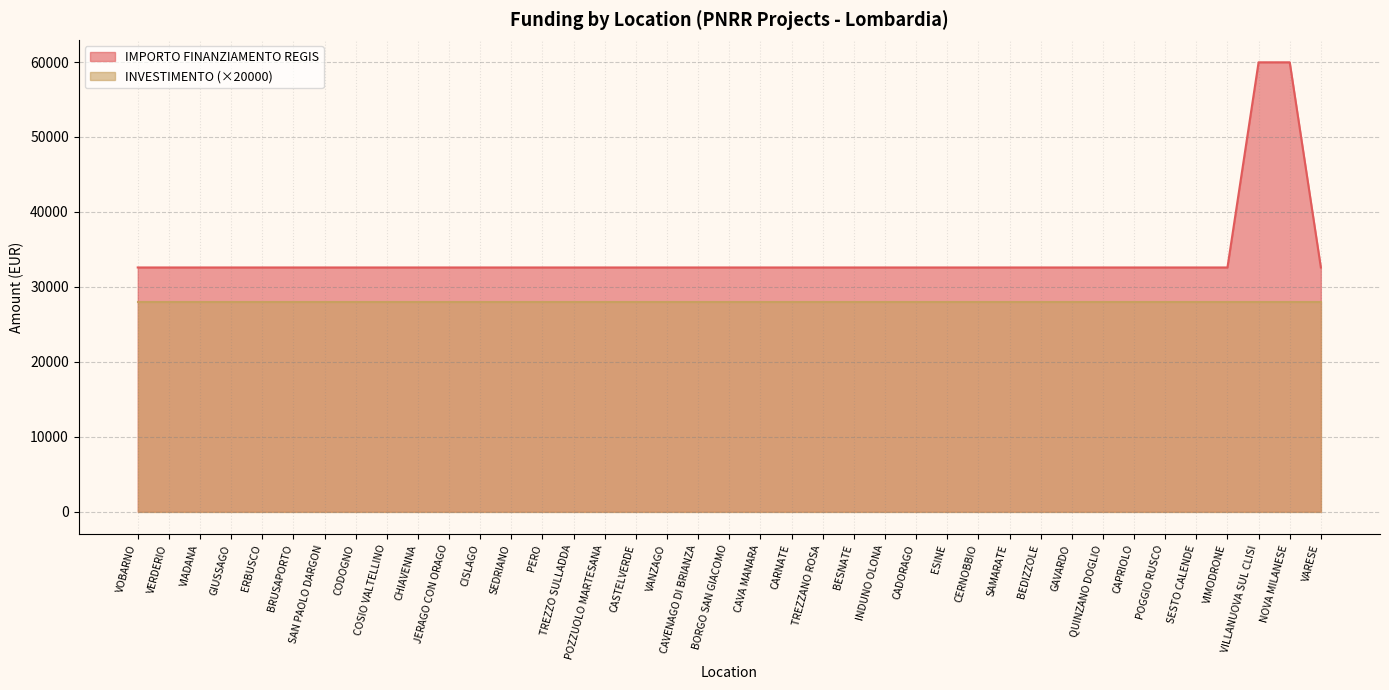

List the labels in order of value, smallest first.

VOBARNO, VERDERIO, VIADANA, GIUSSAGO, ERBUSCO, BRUSAPORTO, SAN PAOLO DARGON, CODOGNO, COSIO VALTELLINO, CHIAVENNA, JERAGO CON ORAGO, CISLAGO, SEDRIANO, PERO, TREZZO SULLADDA, POZZUOLO MARTESANA, CASTELVERDE, VANZAGO, CAVENAGO DI BRIANZA, BORGO SAN GIACOMO, CAVA MANARA, CARNATE, TREZZANO ROSA, BESNATE, INDUNO OLONA, CADORAGO, ESINE, CERNOBBIO, SAMARATE, BEDIZZOLE, GAVARDO, QUINZANO DOGLIO, CAPRIOLO, POGGIO RUSCO, SESTO CALENDE, VIMODRONE, VARESE, VILLANUOVA SUL CLISI, NOVA MILANESE